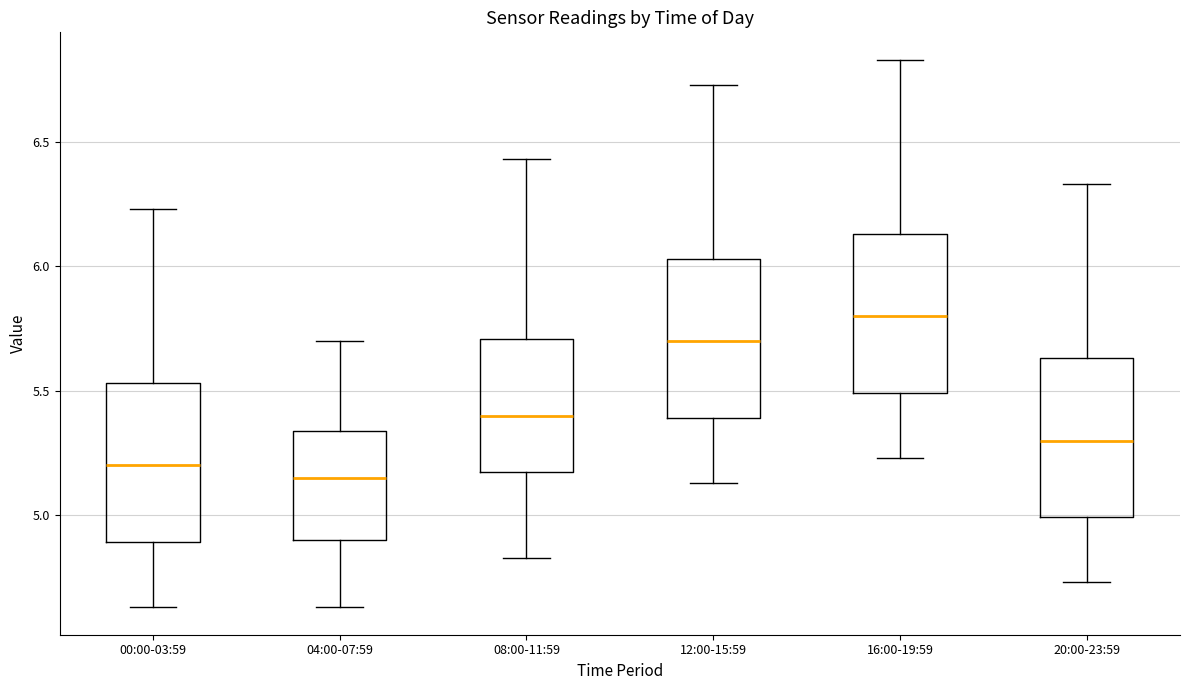

Reading left to right, transcribe this box plot: for each box, give where its median line is, the range the box spans, and where its two whiskers end, as read against the y-axis. The values are not printed on the chart, so give them approximately, as read against the axis.

00:00-03:59: median 5.20, box 4.90 to 5.55, whiskers 4.65 to 6.25
04:00-07:59: median 5.15, box 4.90 to 5.35, whiskers 4.65 to 5.70
08:00-11:59: median 5.40, box 5.20 to 5.70, whiskers 4.85 to 6.45
12:00-15:59: median 5.70, box 5.40 to 6.05, whiskers 5.15 to 6.75
16:00-19:59: median 5.80, box 5.50 to 6.15, whiskers 5.25 to 6.85
20:00-23:59: median 5.30, box 5.00 to 5.65, whiskers 4.75 to 6.35